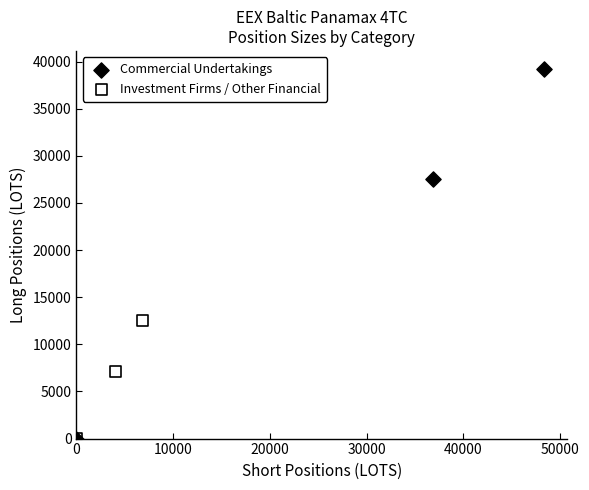

Which series has the widest spread of Y values?

Commercial Undertakings